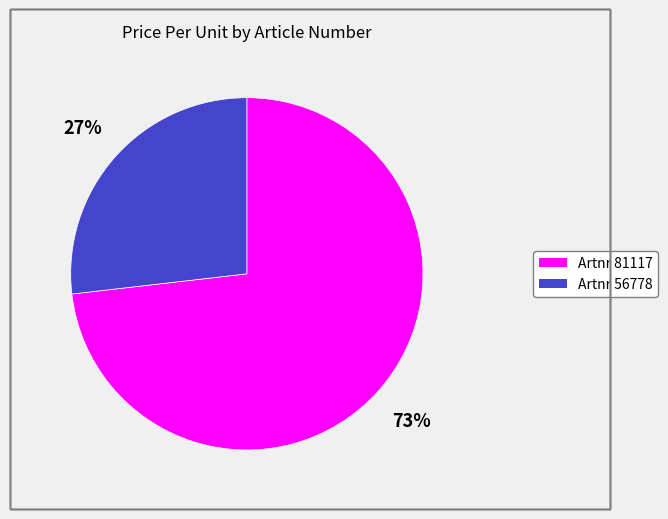

Count the number of slices in the pie.

2